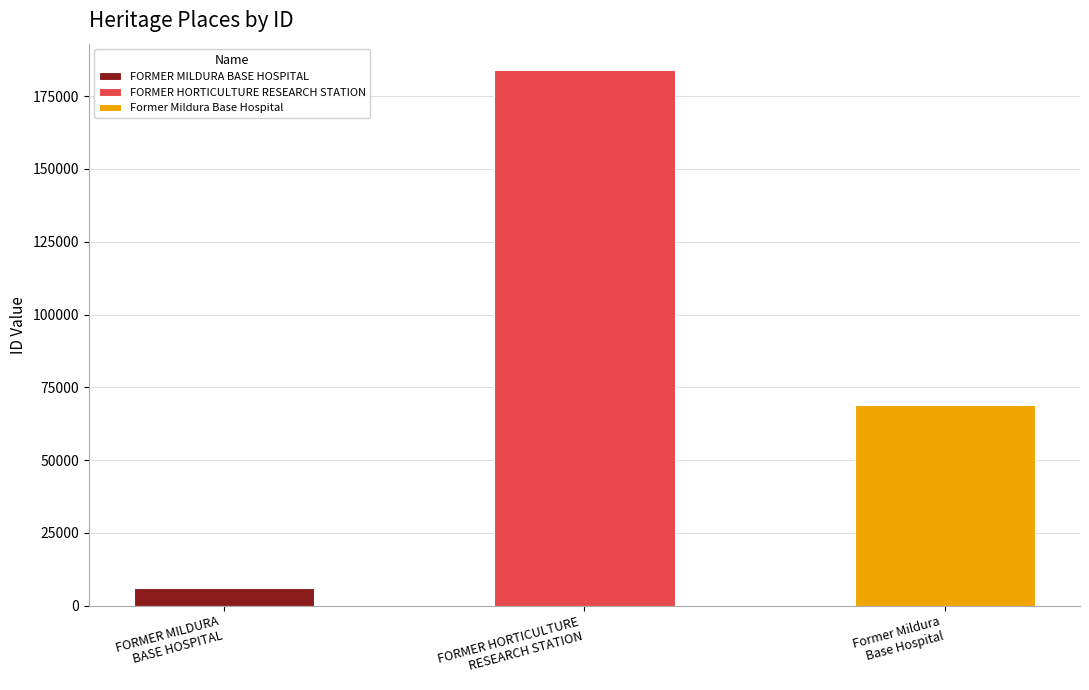

How many data points are less than 68951?

1